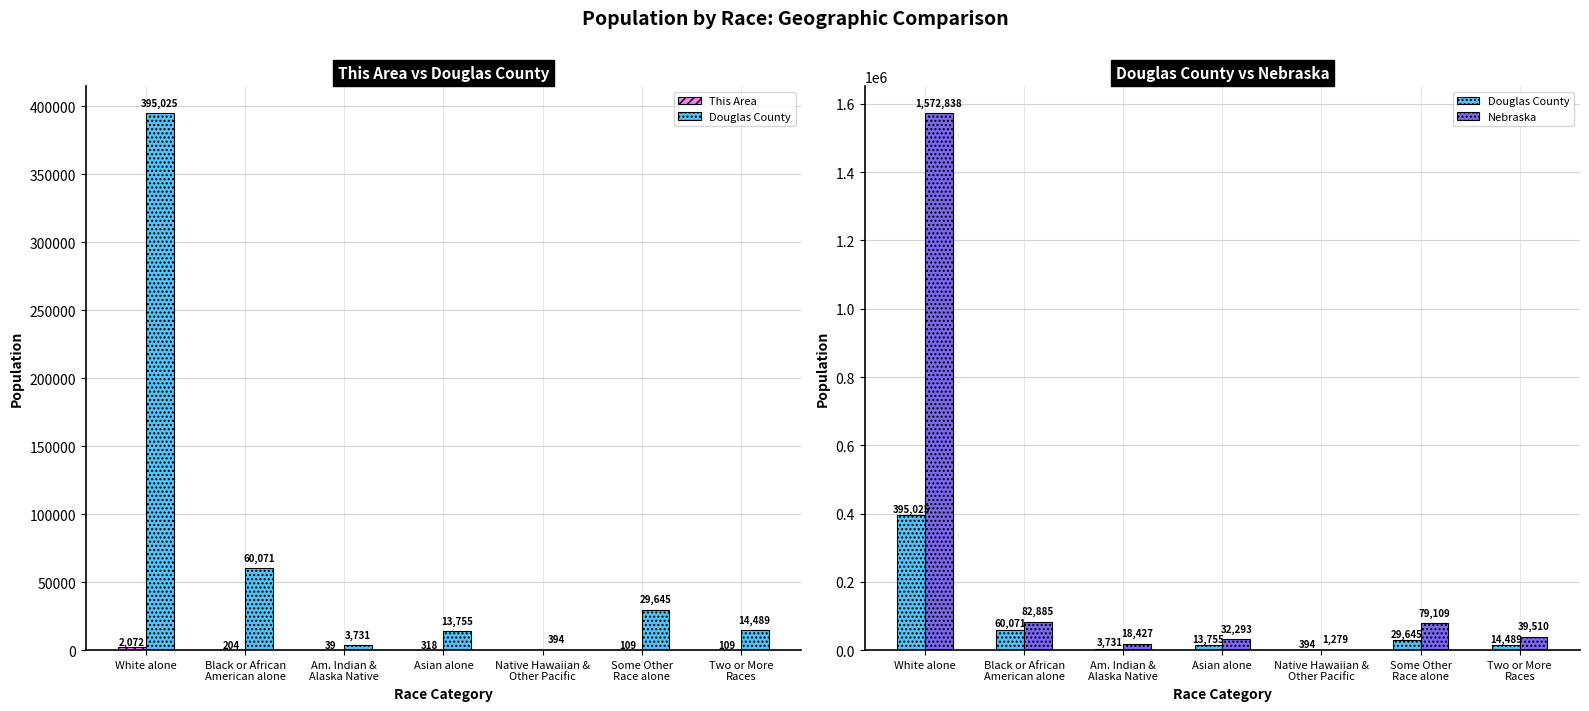

The value of This Area at White alone is 1438. True or false?

False